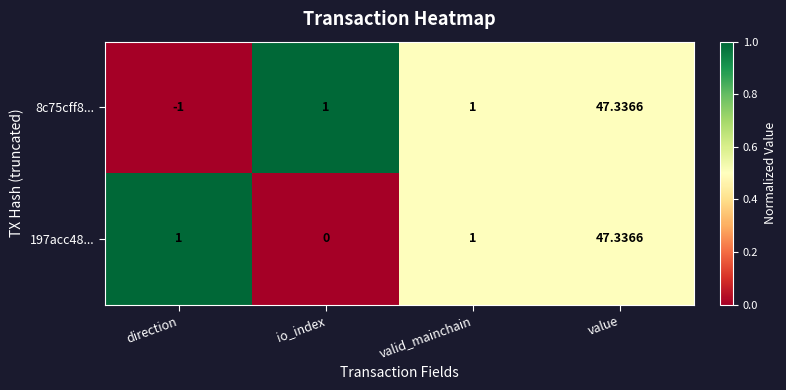

Which category has the lowest value across all series?

direction